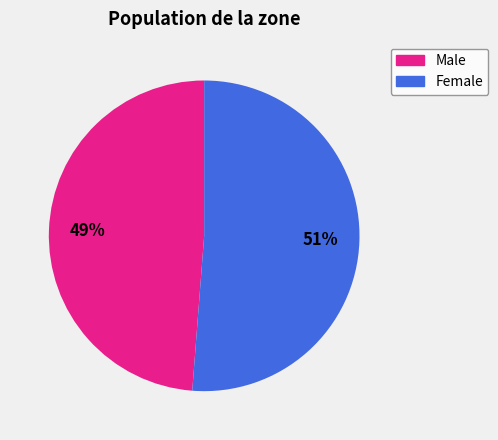

Rank the categories by value from highest to lowest.

Female, Male